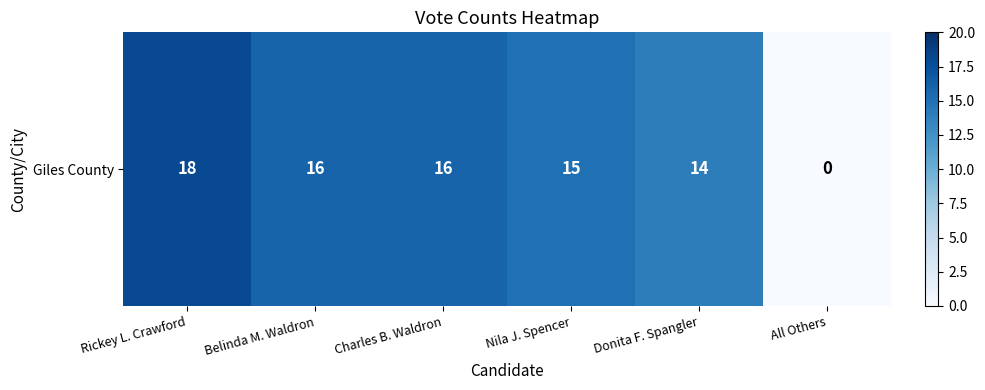

The value at Nila J. Spencer is 15. True or false?

True